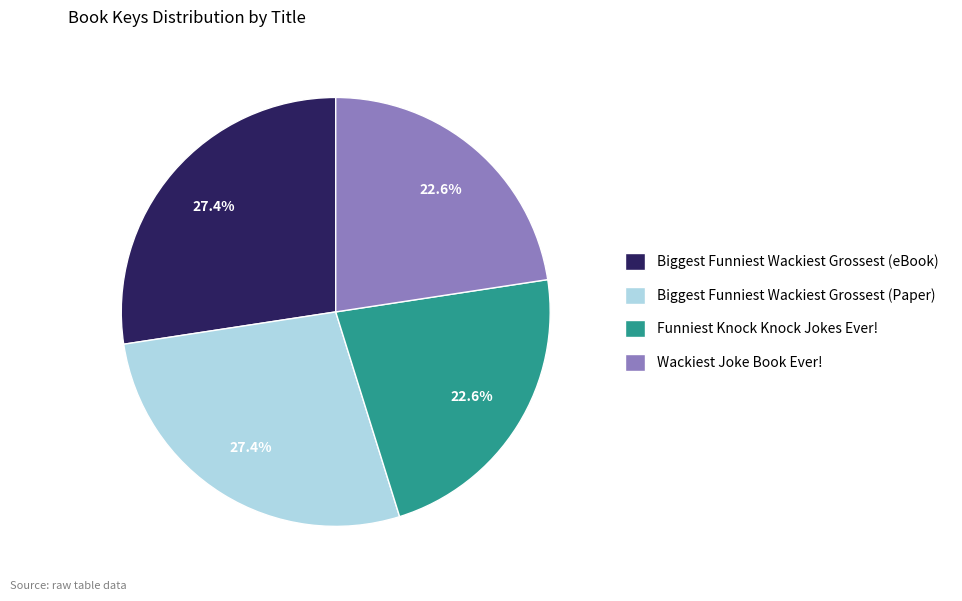

To the nearest percent, what percentage of the pie is Wackiest Joke Book Ever!?

23%